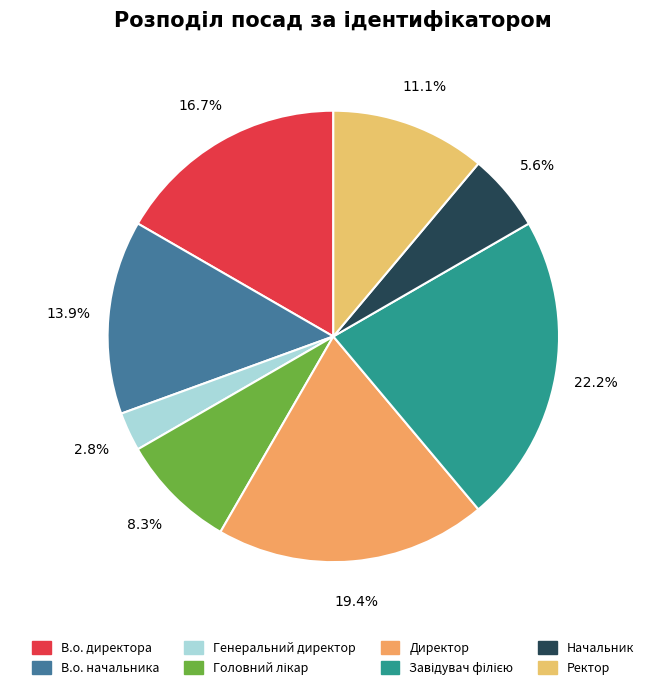

What portion of the pie excludes Ректор?

88.9%